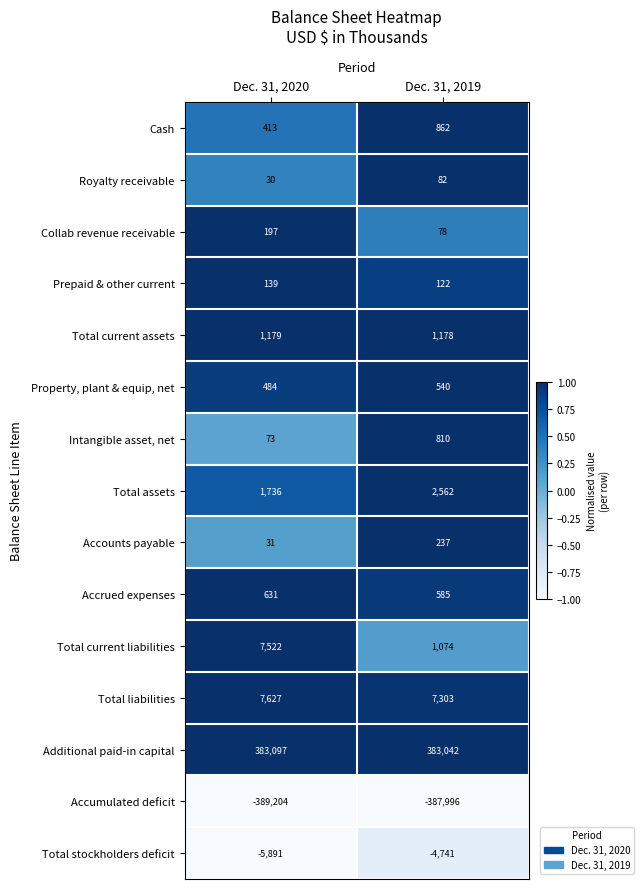

Rank the series by their maximum value, from lowest to highest.

Accumulated deficit, Total stockholders deficit, Royalty receivable, Prepaid & other current, Collab revenue receivable, Accounts payable, Property, plant & equip, net, Accrued expenses, Intangible asset, net, Cash, Total current assets, Total assets, Total current liabilities, Total liabilities, Additional paid-in capital